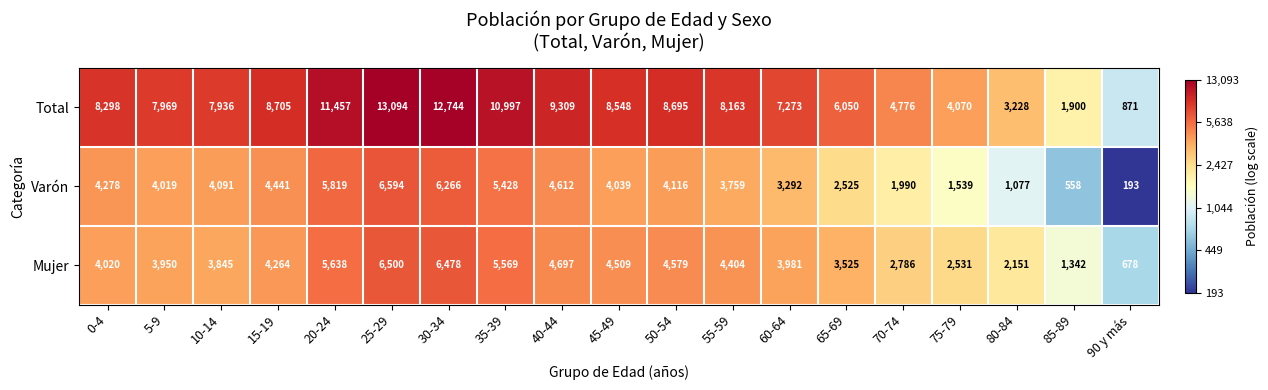

At which label is Mujer closest to 3589?

65-69